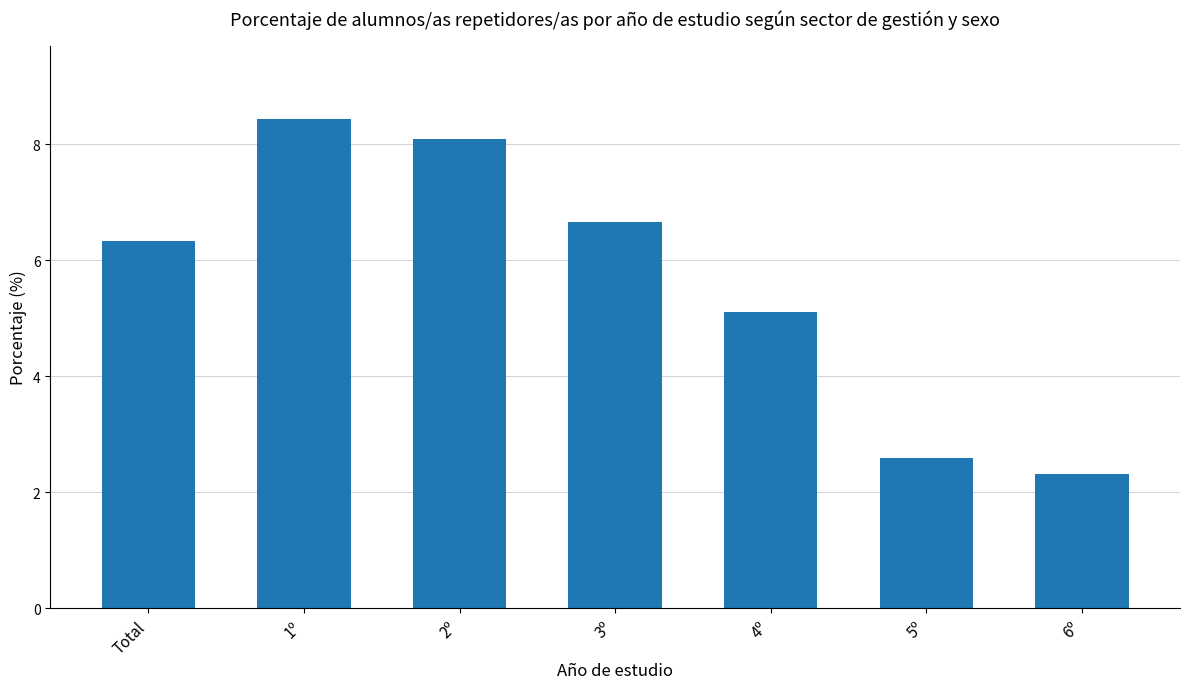

Reading left to right, extract all data points from this chart.

6.3	8.4	8.1	6.7	5.1	2.6	2.3